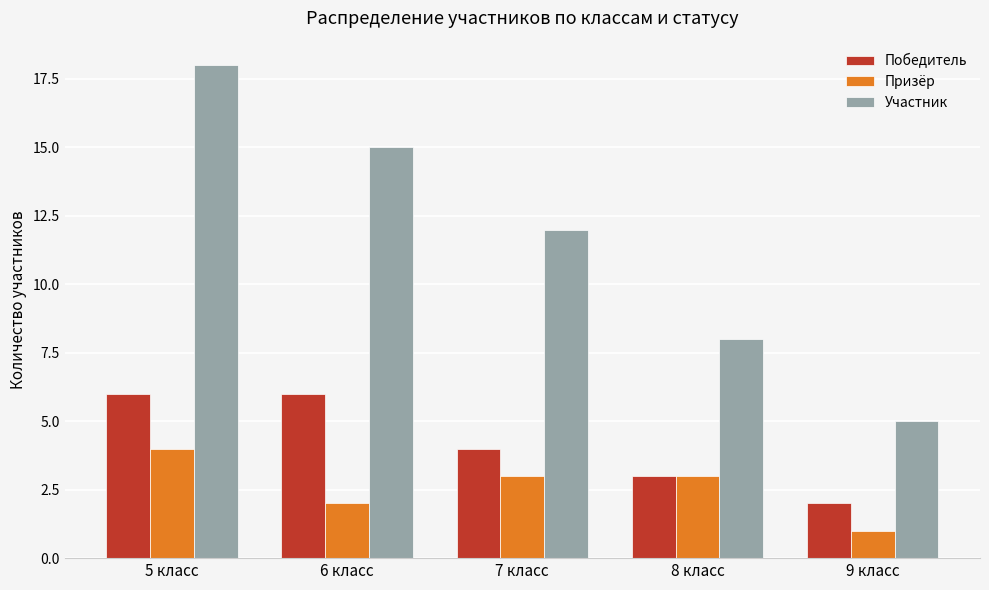

Reading left to right, extract all data points from this chart.

Победитель: 6	6	4	3	2
Призёр: 4	2	3	3	1
Участник: 18	15	12	8	5